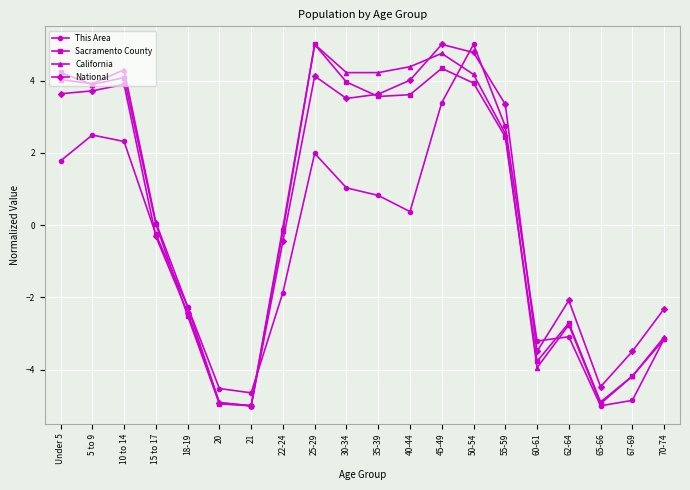

Which series changed the most between 10 to 14 and 25-29?

Sacramento County